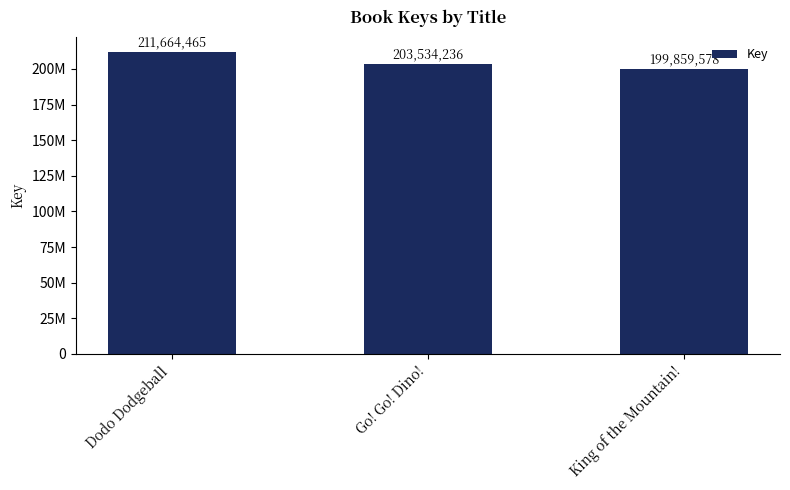

What is the label of the 1st bar from the left?

Dodo Dodgeball